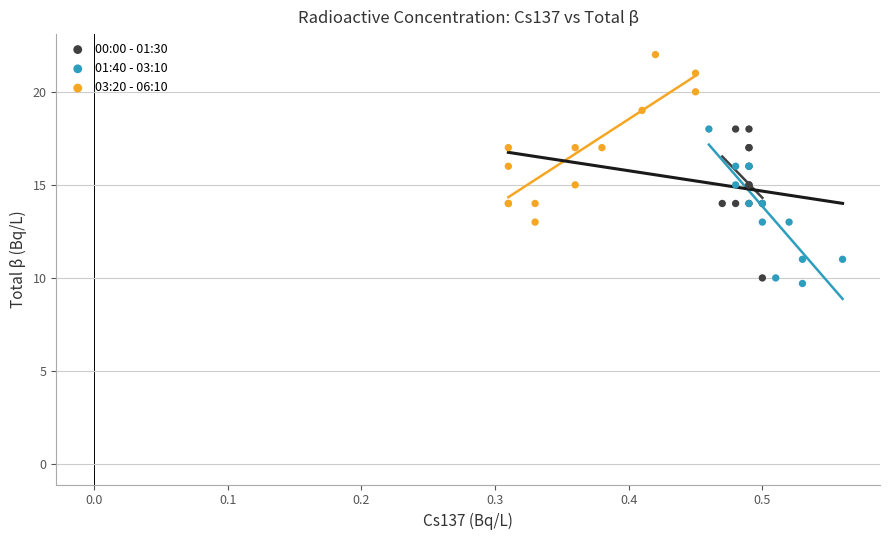

Which series reaches the maximum Y coordinate?

03:20 - 06:10